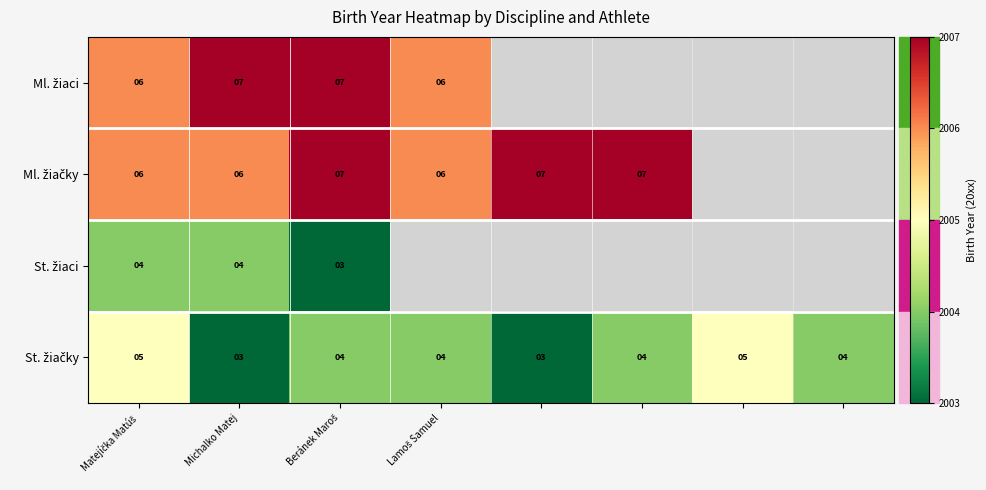

Which series has the widest spread of values?

St. žiačky